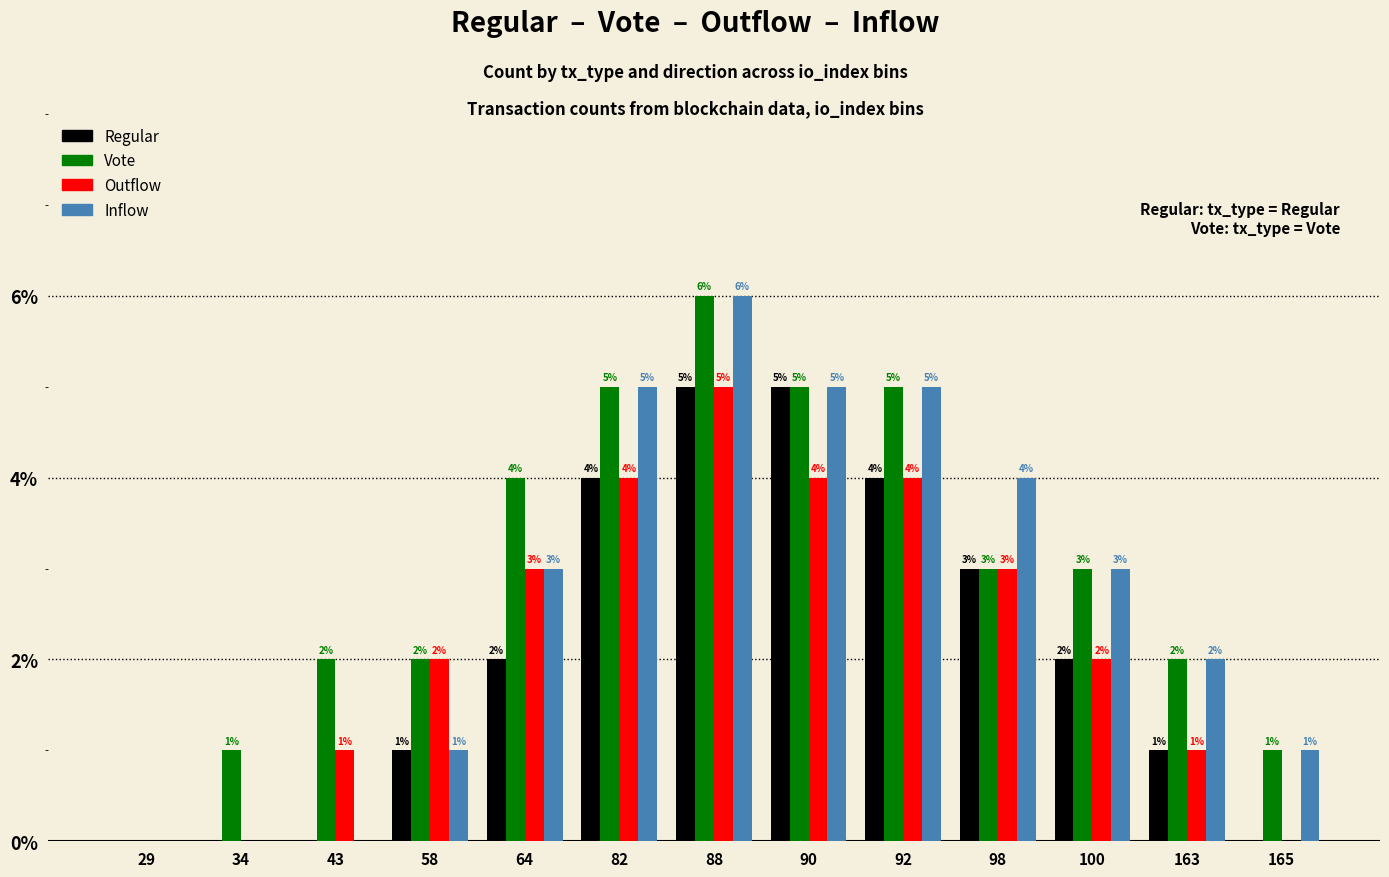

What is the total value across all series at 58?

6